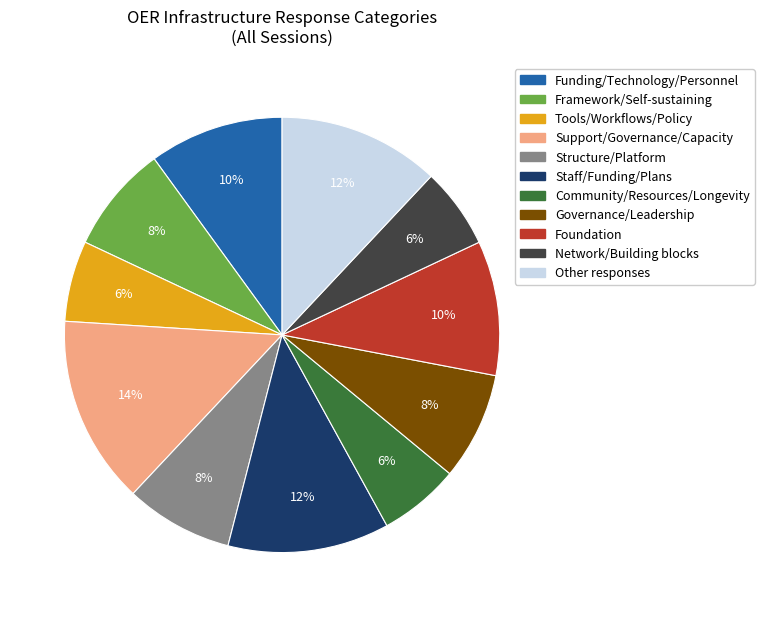

How many segments does this pie chart have?

11